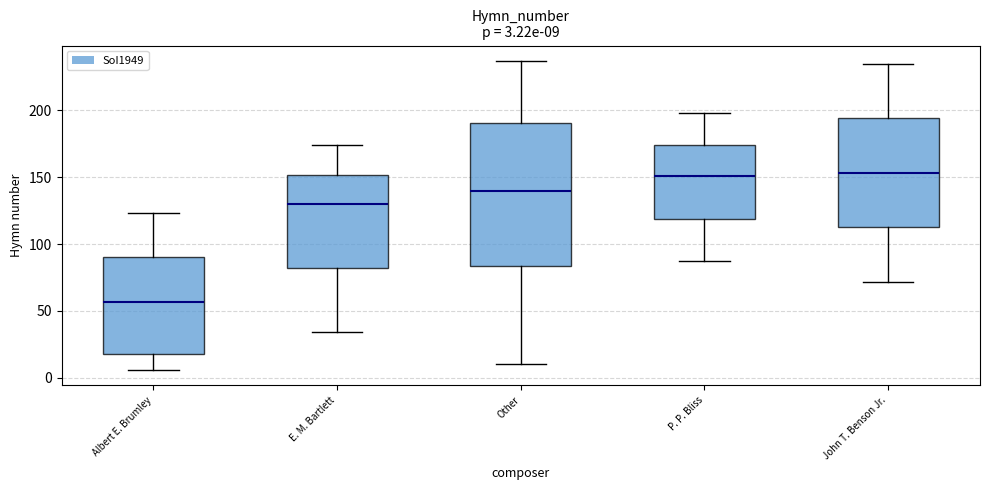

Comparing the boxes themselves (not the whiskers), which one is the tallest?

Other